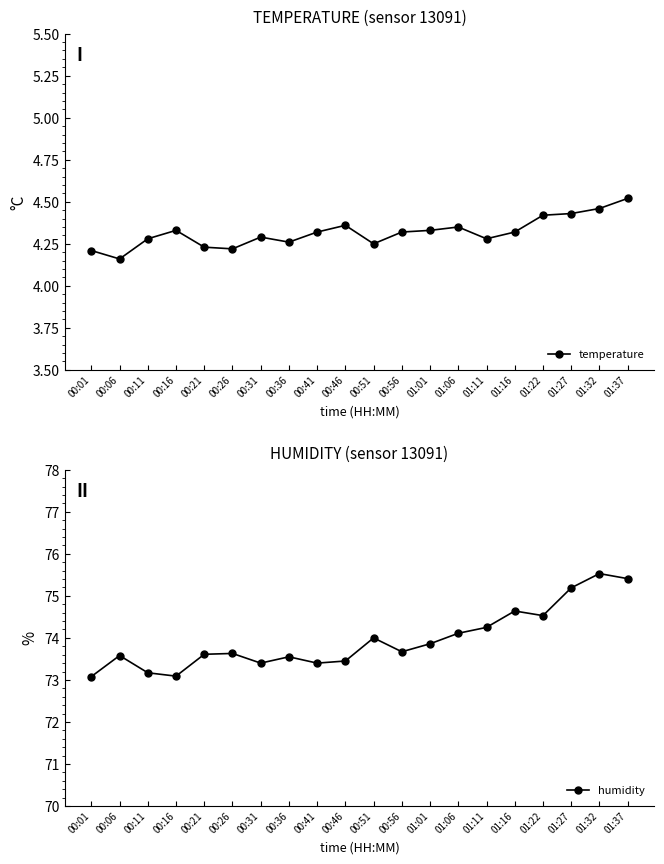

True or false: temperature has more than 0 points higher than both neighbors.

True